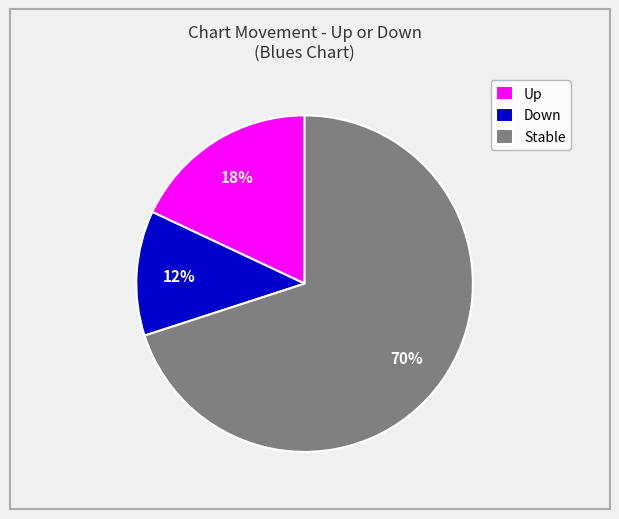

The Up slice represents 18% of the pie. True or false?

True